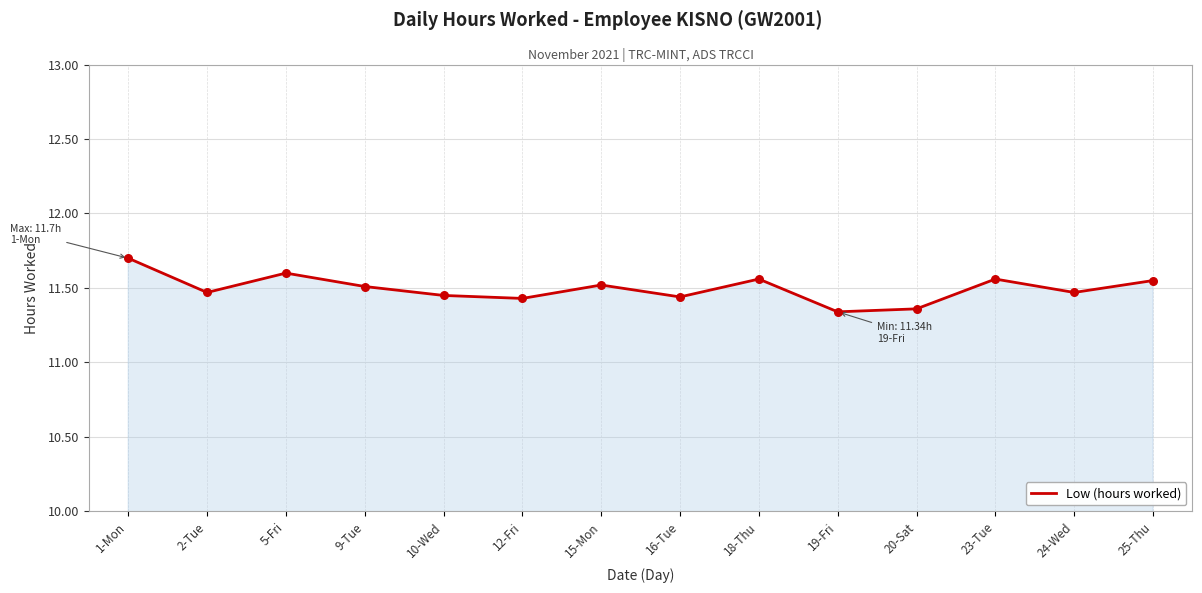

Which has a higher value, 15-Mon or 19-Fri?

15-Mon